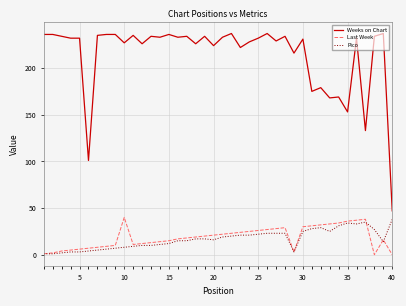

Which series has the largest total across all categories?

Weeks on Chart